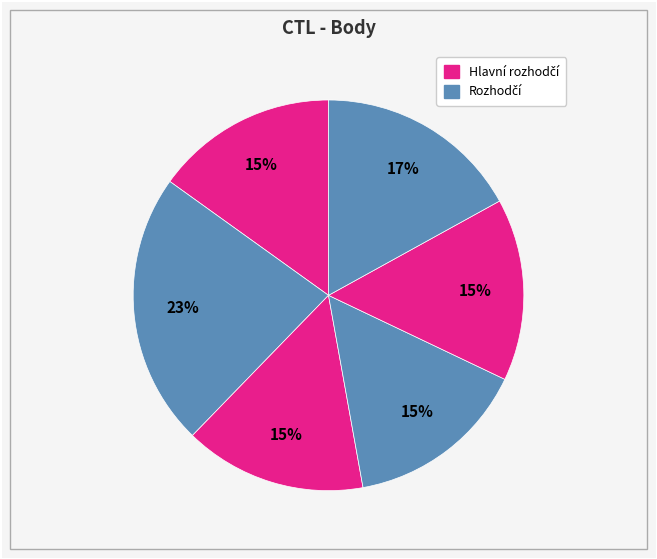

How many segments does this pie chart have?

6